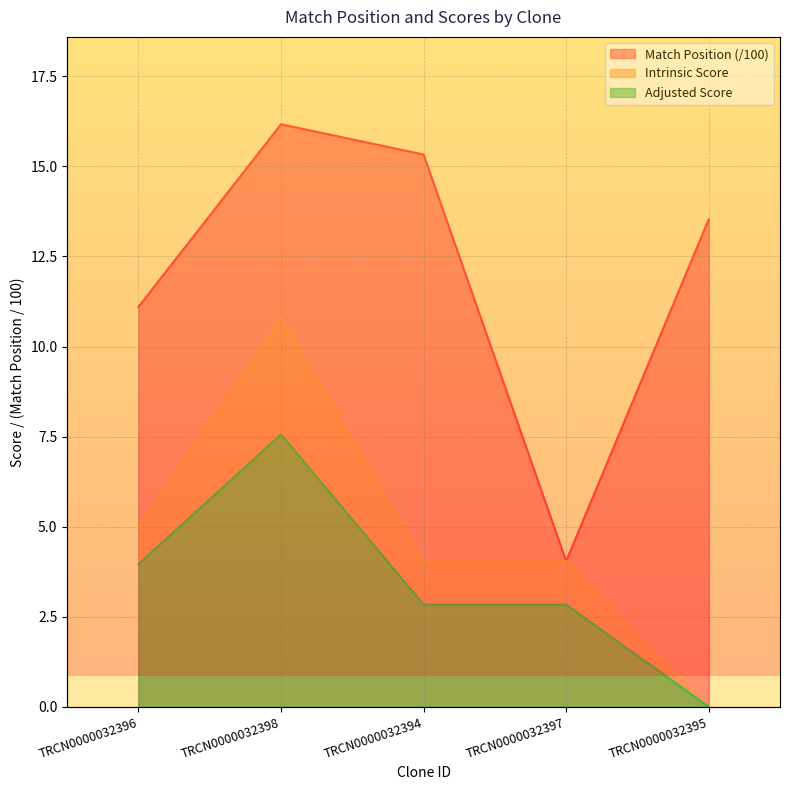

The Intrinsic Score series shows 10.8 at TRCN0000032398. True or false?

True